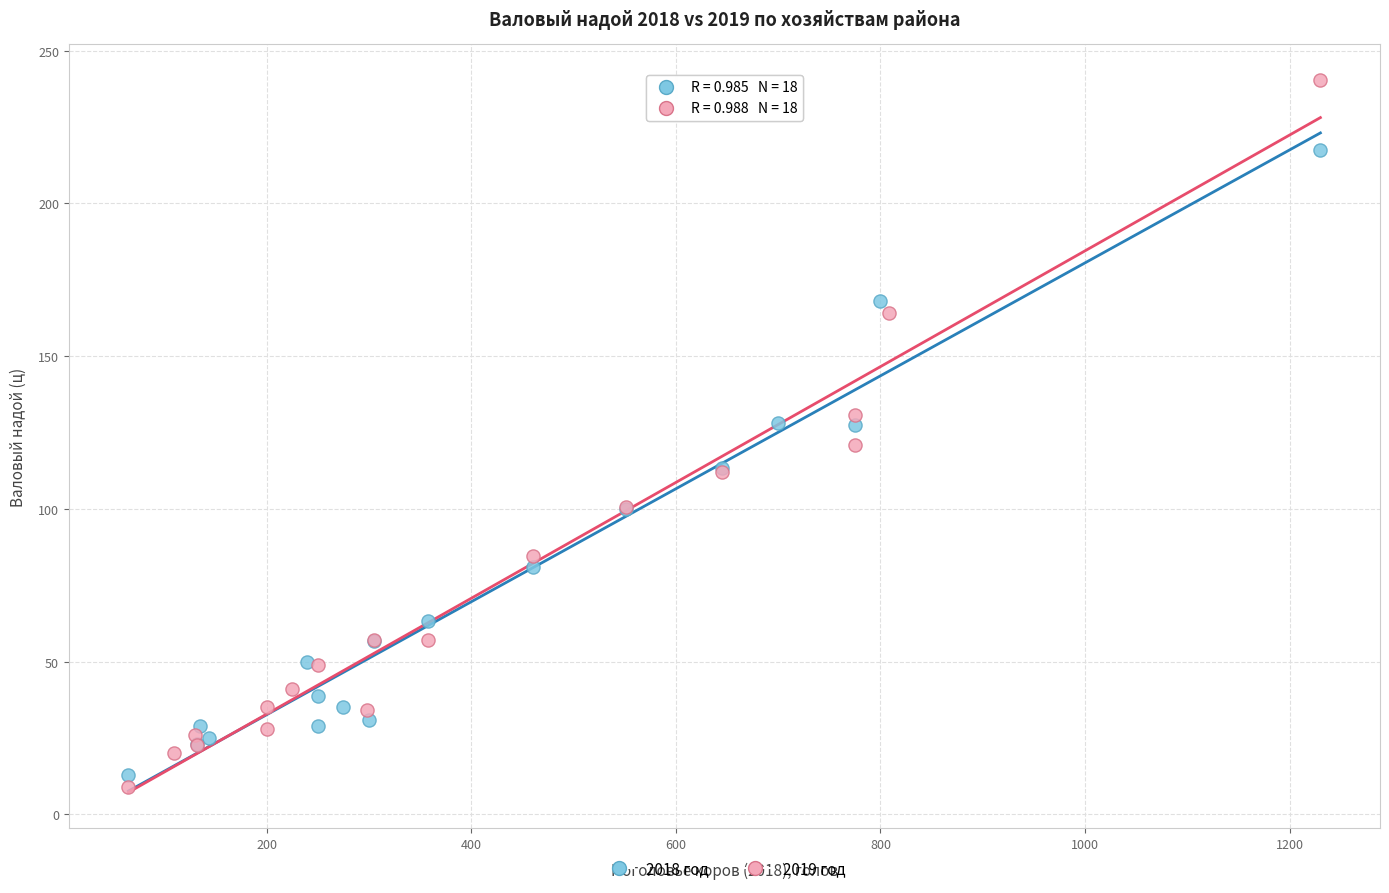

Which series has the widest spread of Y values?

2019 год